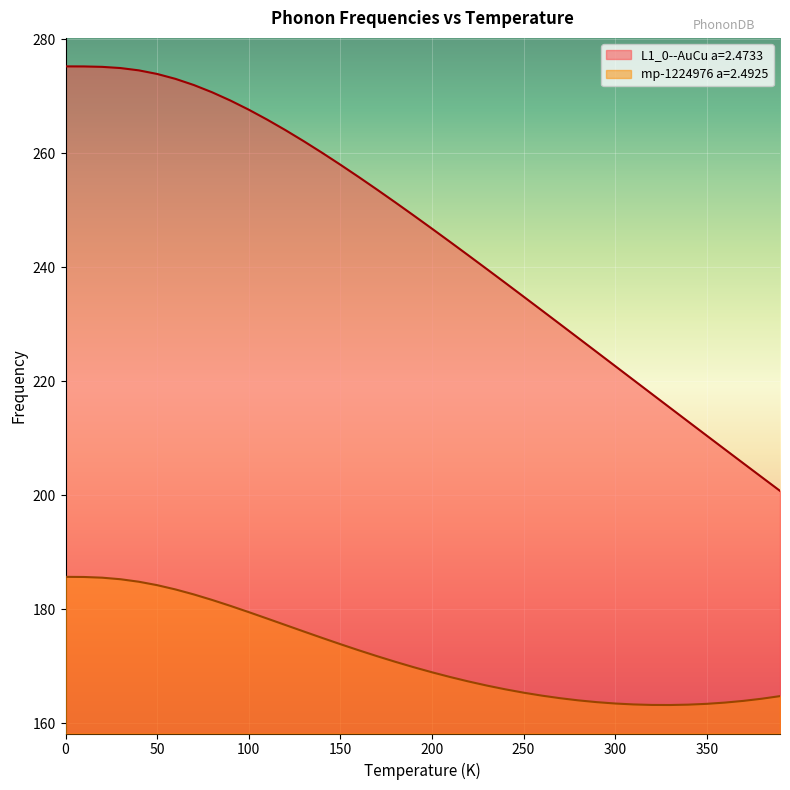

Which series has the largest total across all categories?

L1_0--AuCu a=2.4733